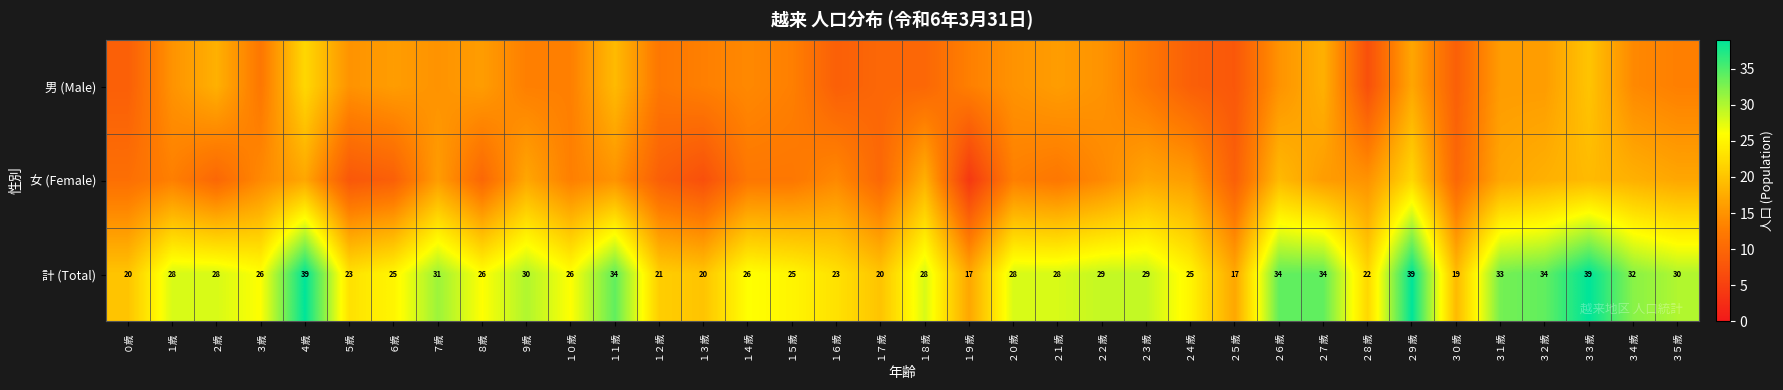

Which has a higher value, １５歳 or ３５歳?

１５歳